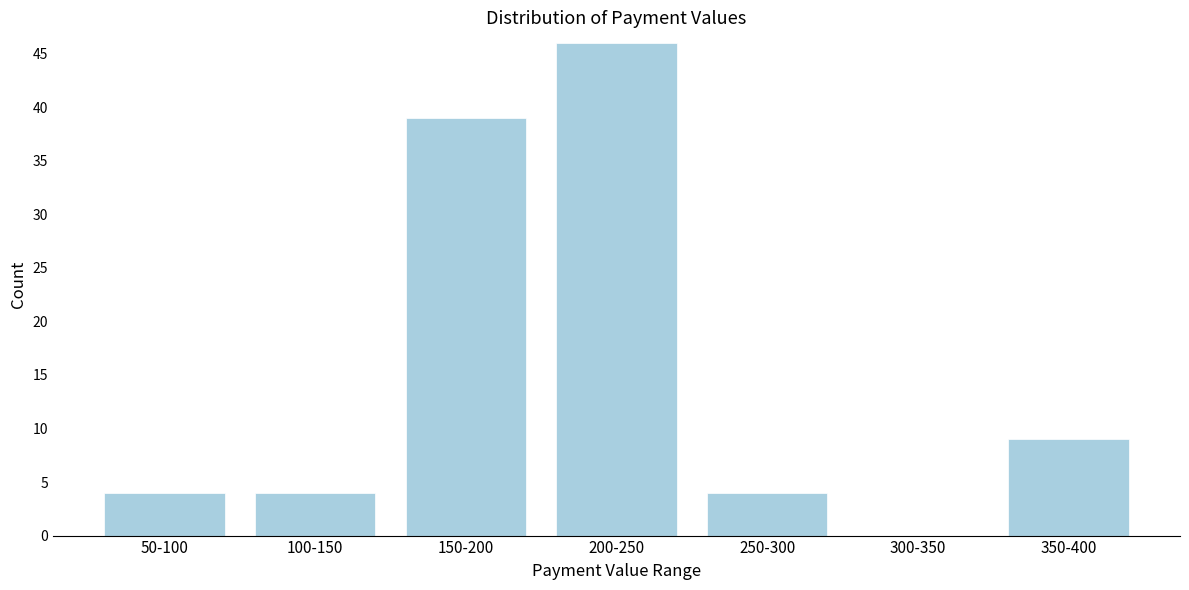

Reading left to right, extract all data points from this chart.

50-100=4	100-150=4	150-200=39	200-250=46	250-300=4	300-350=0	350-400=9